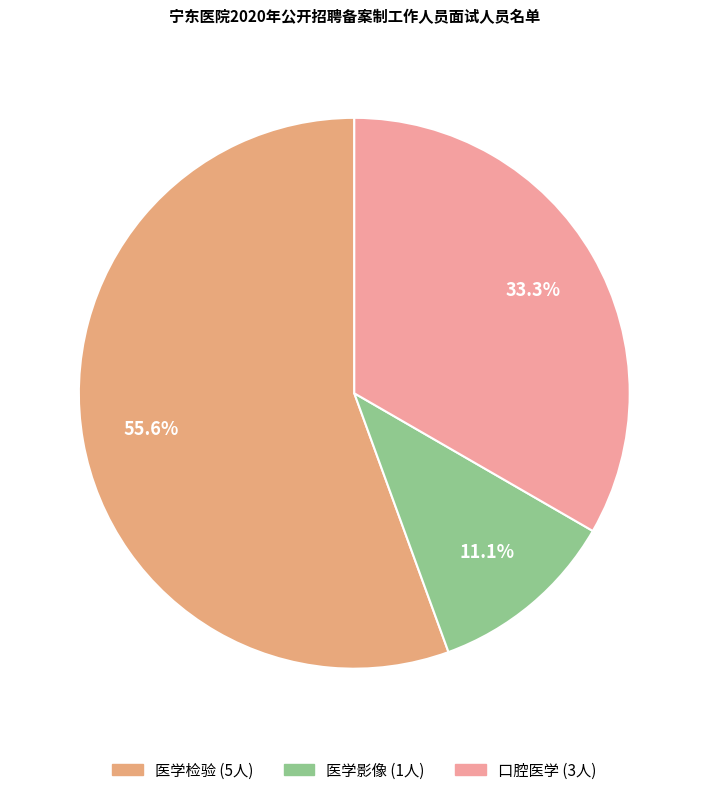

What is the largest slice in the pie chart?

医学检验